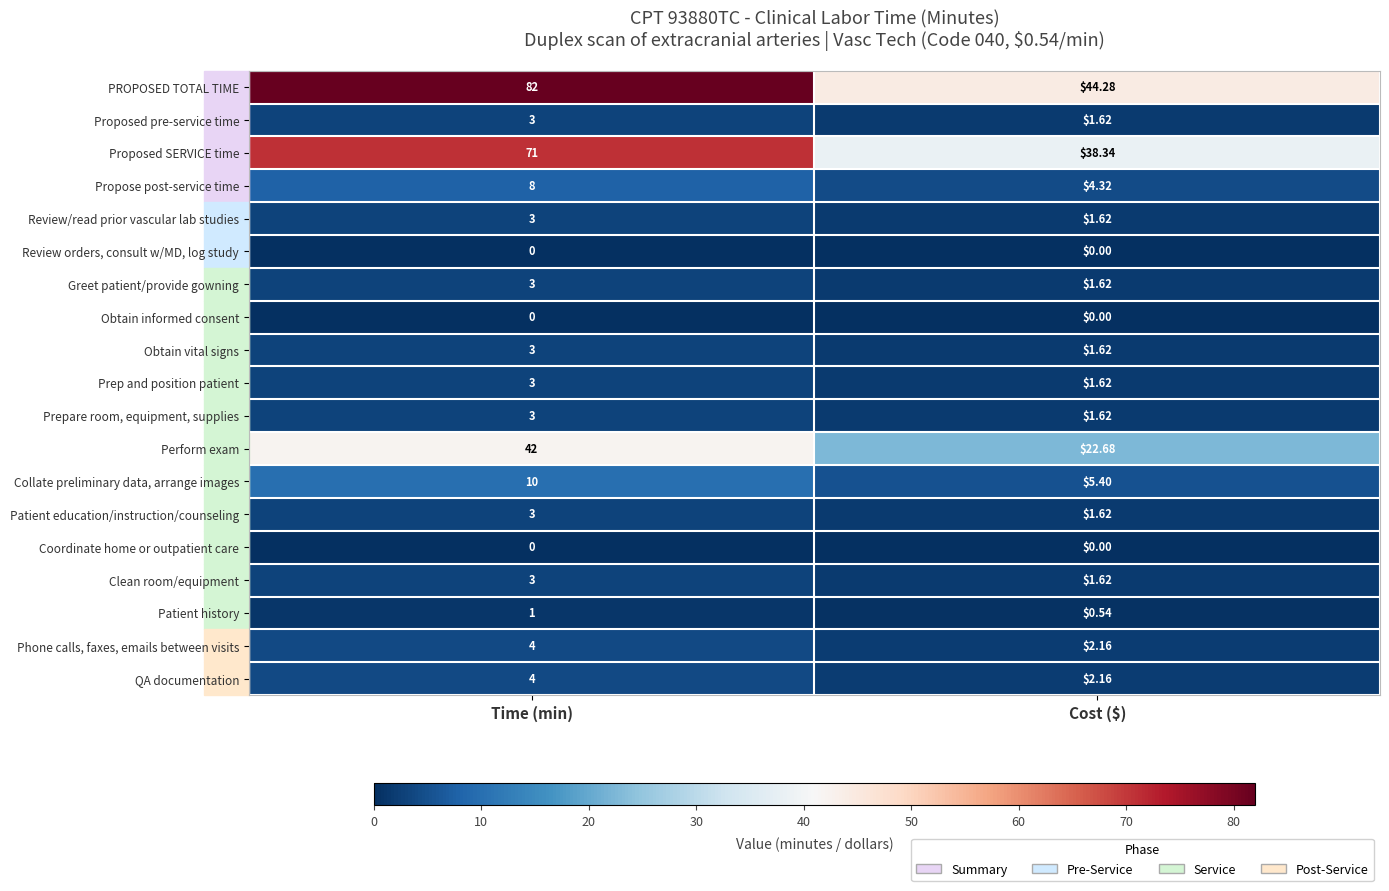

Which series has the largest total across all categories?

PROPOSED TOTAL TIME